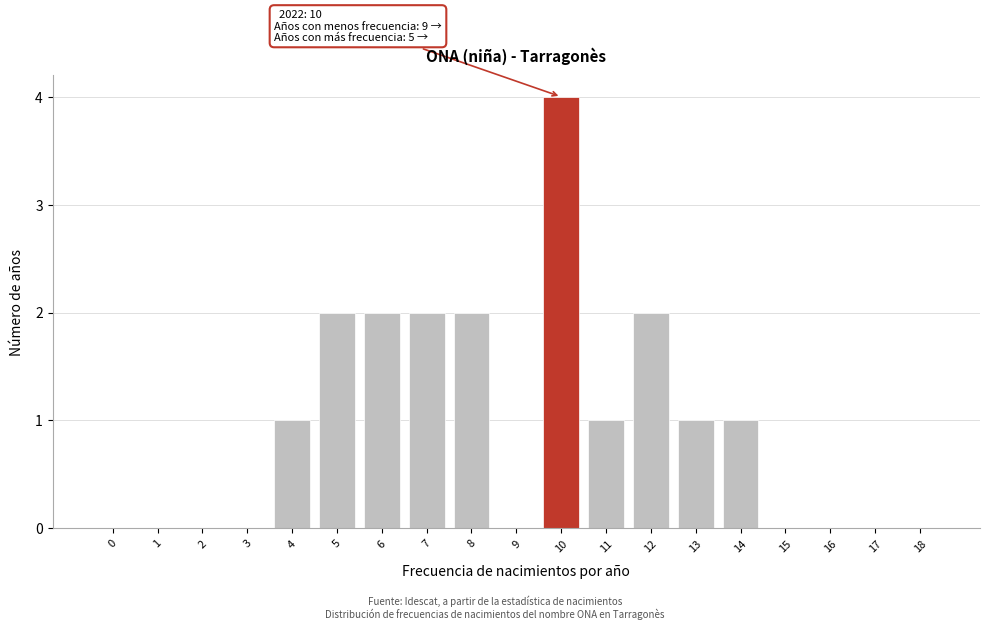

Reading left to right, extract all data points from this chart.

0=0	1=0	2=0	3=0	4=1	5=2	6=2	7=2	8=2	9=0	10=4	11=1	12=2	13=1	14=1	15=0	16=0	17=0	18=0